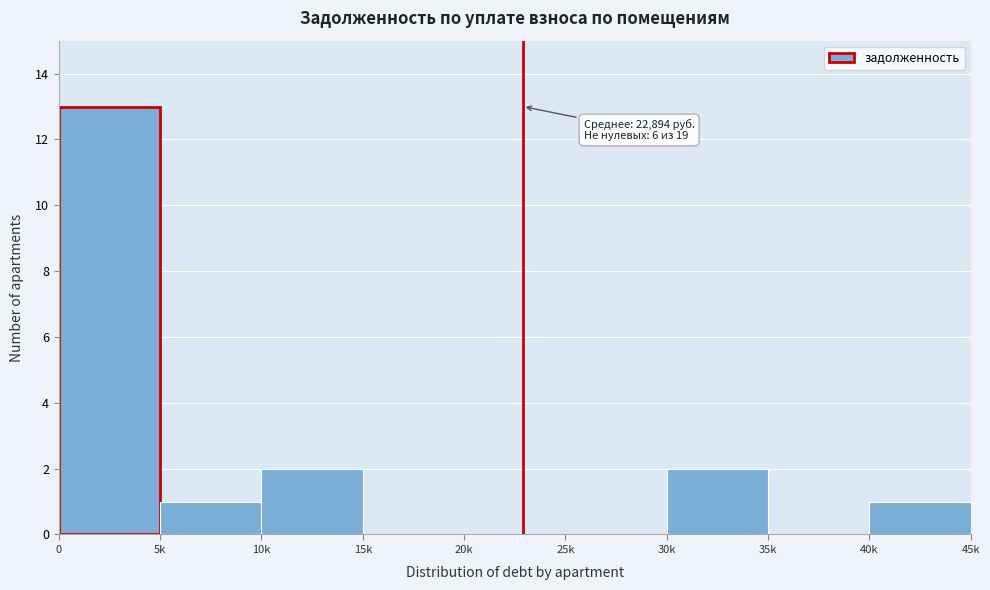

Reading left to right, what are all the values shown in this chart?

0=13	5k=1	10k=2	15k=0	20k=0	25k=0	30k=2	35k=0	40k=1